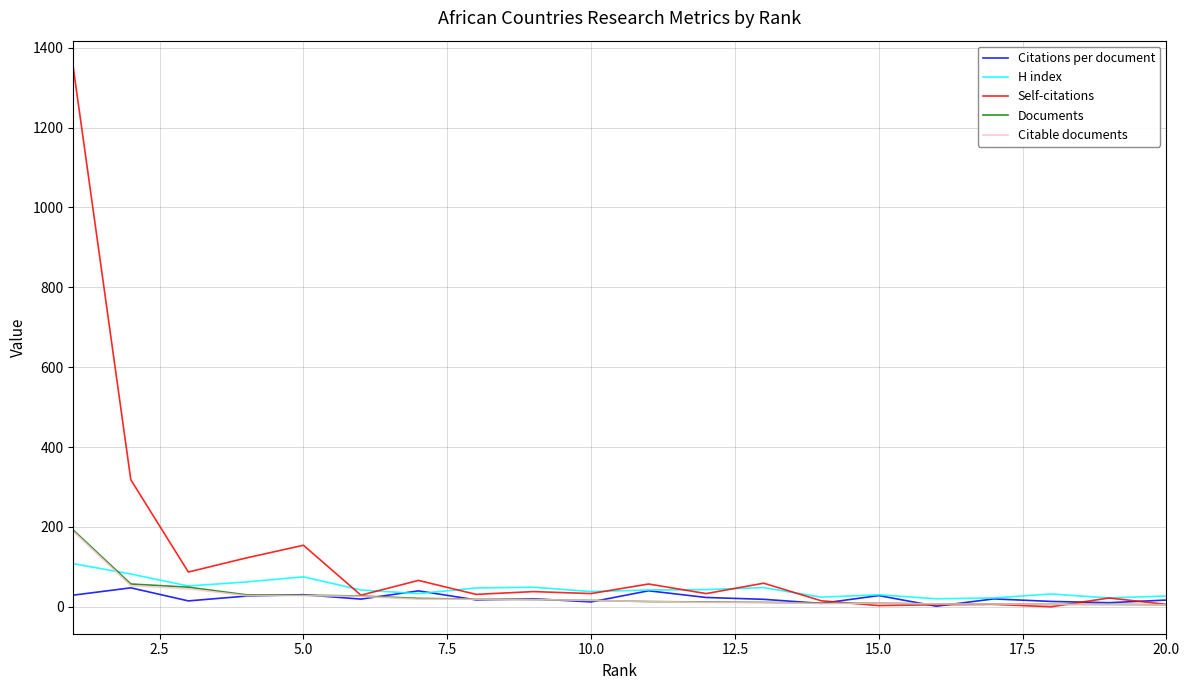

Which series has the largest total across all categories?

Self-citations